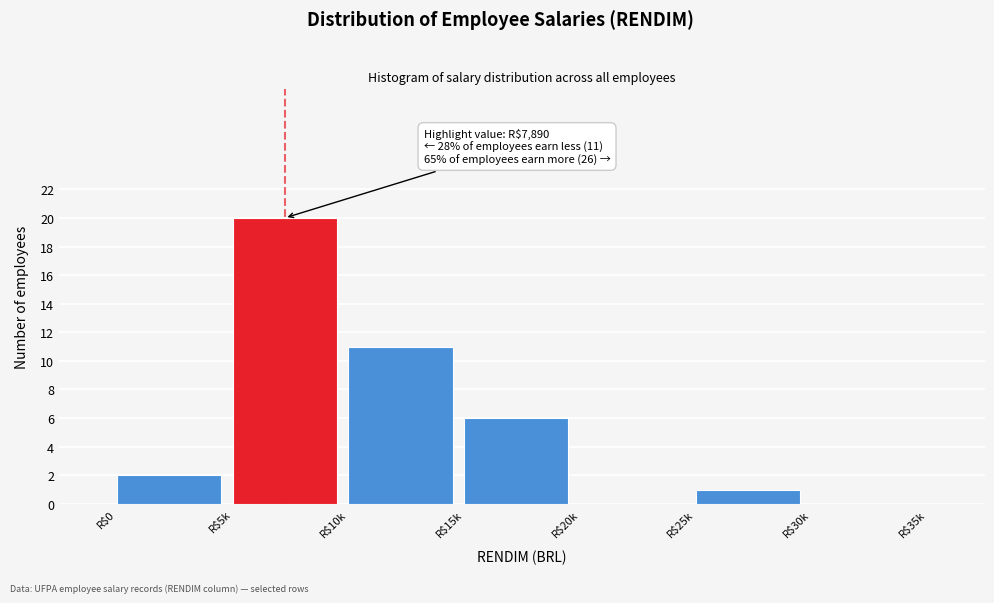

At which label is the value closest to 10?

R$10k